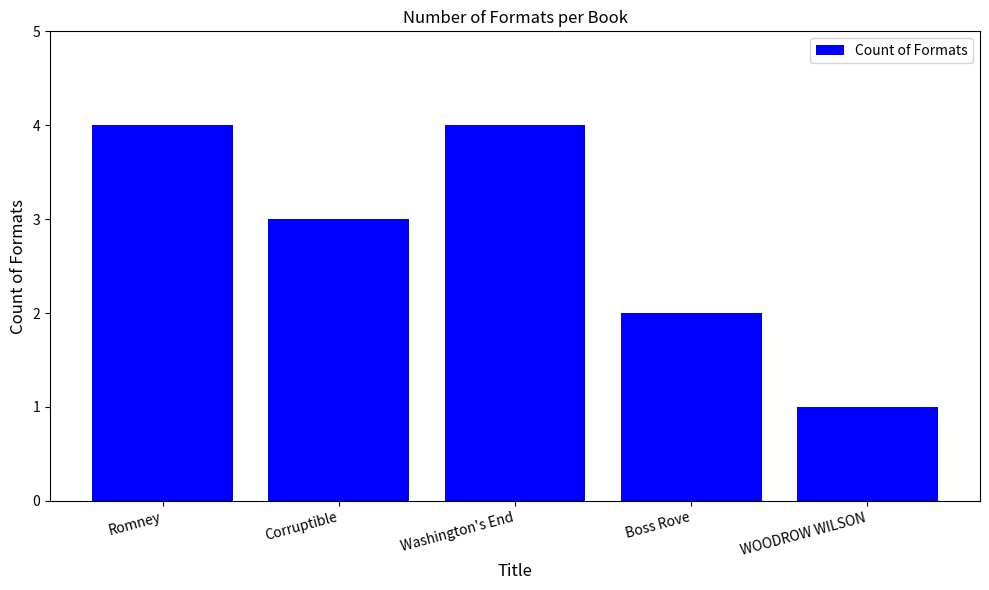

How many series are shown in this chart?

1